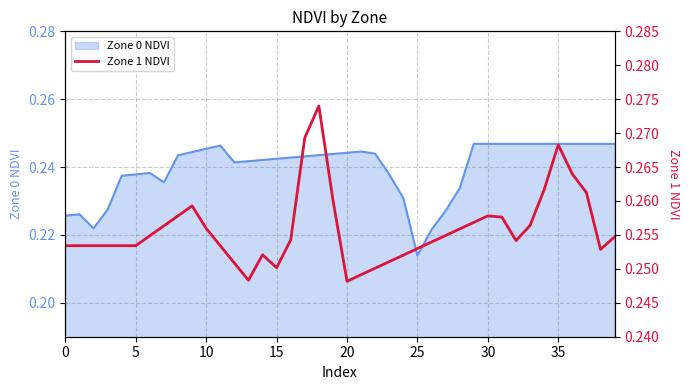

At which label is the value closest to 0?

20